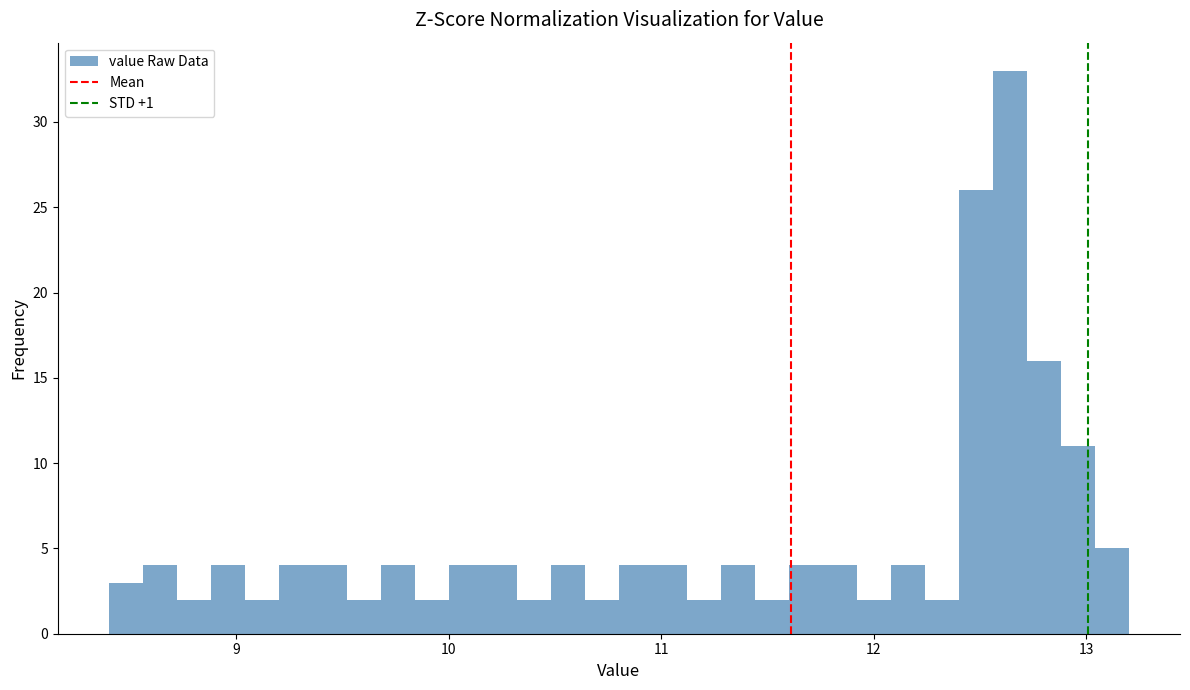

Around what value on the x-axis is the tallest bar? Give the approximate position of its centre, as read against the axis.

12.6